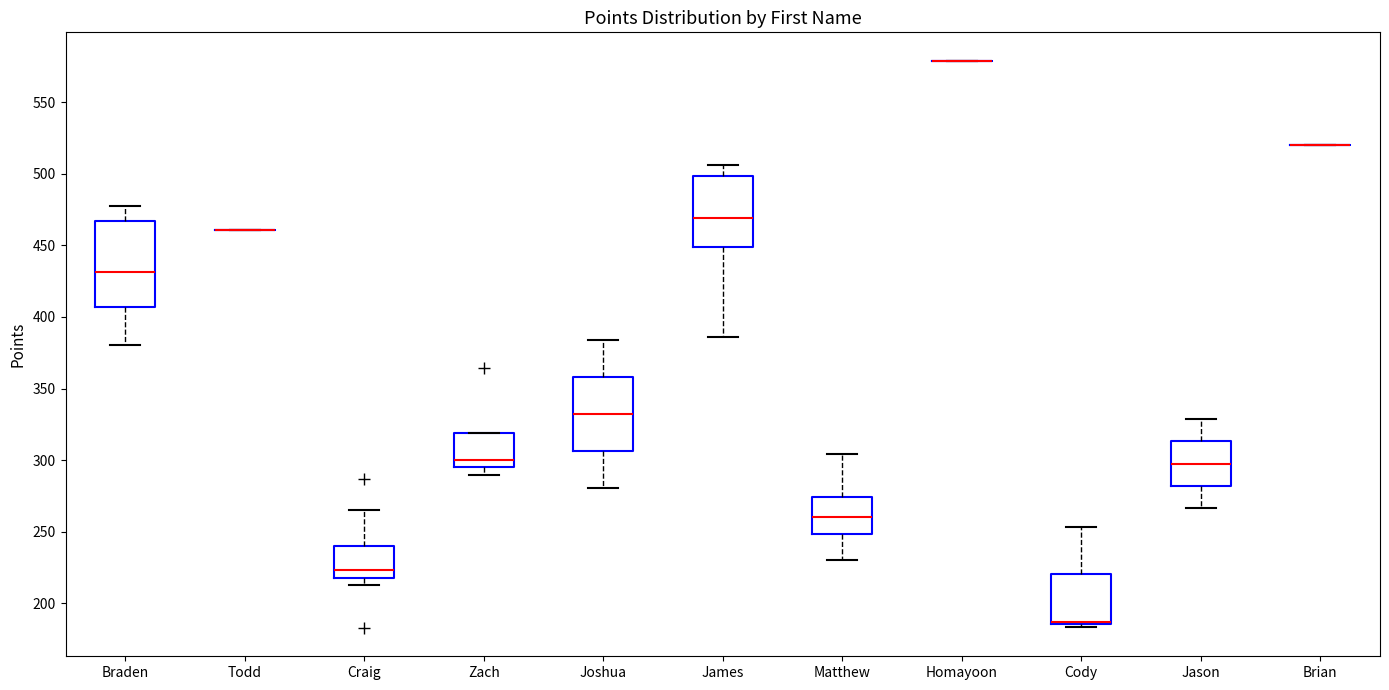

Reading left to right, transcribe this box plot: for each box, give where its median line is, the range the box spans, and where its two whiskers end, as read against the y-axis. The values are not printed on the chart, so give them approximately, as read against the axis.

Braden: median 430, box 405 to 465, whiskers 380 to 475
Todd: box collapsed to a line at 460, whiskers 460 to 460
Craig: median 225, box 220 to 240, whiskers 215 to 265
Zach: median 300, box 295 to 320, whiskers 290 to 320
Joshua: median 330, box 305 to 360, whiskers 280 to 385
James: median 470, box 450 to 500, whiskers 385 to 505
Matthew: median 260, box 250 to 275, whiskers 230 to 305
Homayoon: box collapsed to a line at 580, whiskers 580 to 580
Cody: median 185 (drawn on the box's lower edge), box 185 to 220, whiskers 185 (just below the box's lower edge) to 255
Jason: median 300, box 280 to 315, whiskers 265 to 330
Brian: box collapsed to a line at 520, whiskers 520 to 520